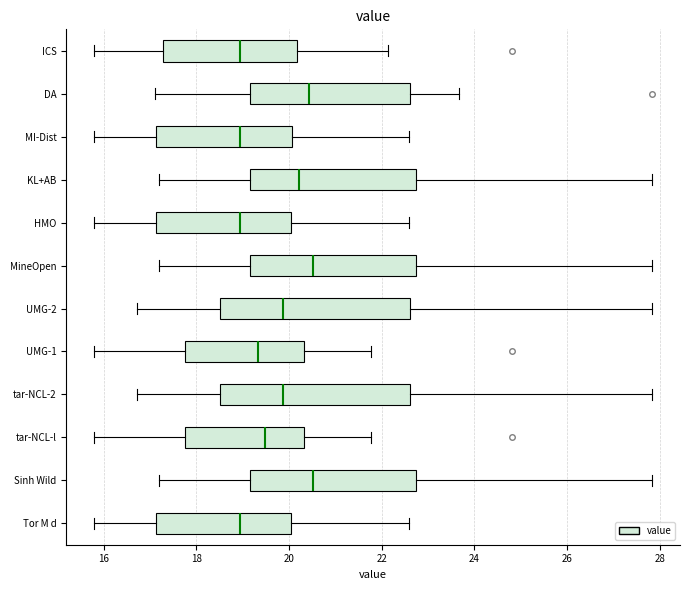

Reading bottom to top, transcribe this box plot: for each box, give where its median line is, the range the box spans, and where its two whiskers end, as read against the x-axis. The values are not printed on the chart, so give them approximately, as read against the axis.

Tor M d: median 19.0, box 17.2 to 20.0, whiskers 15.8 to 22.6
Sinh Wild: median 20.6, box 19.2 to 22.8, whiskers 17.2 to 27.8
tar-NCL-l: median 19.4, box 17.8 to 20.4, whiskers 15.8 to 21.8
tar-NCL-2: median 19.8, box 18.6 to 22.6, whiskers 16.8 to 27.8
UMG-1: median 19.4, box 17.8 to 20.4, whiskers 15.8 to 21.8
UMG-2: median 19.8, box 18.6 to 22.6, whiskers 16.8 to 27.8
MineOpen: median 20.6, box 19.2 to 22.8, whiskers 17.2 to 27.8
HMO: median 19.0, box 17.2 to 20.0, whiskers 15.8 to 22.6
KL+AB: median 20.2, box 19.2 to 22.8, whiskers 17.2 to 27.8
MI-Dist: median 19.0, box 17.2 to 20.0, whiskers 15.8 to 22.6
DA: median 20.4, box 19.2 to 22.6, whiskers 17.2 to 23.6
ICS: median 19.0, box 17.2 to 20.2, whiskers 15.8 to 22.2